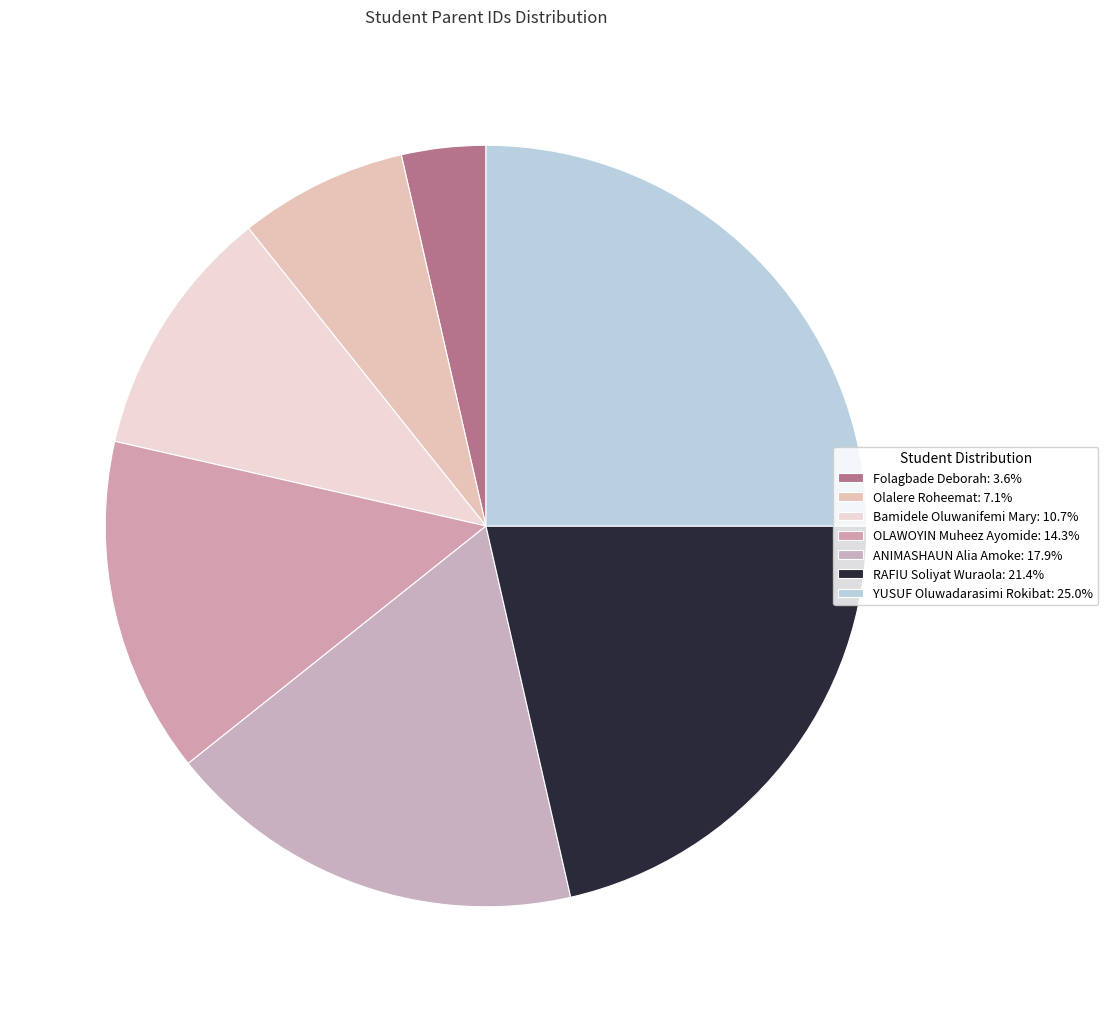

Which category has the biggest portion of the pie?

YUSUF Oluwadarasimi Rokibat